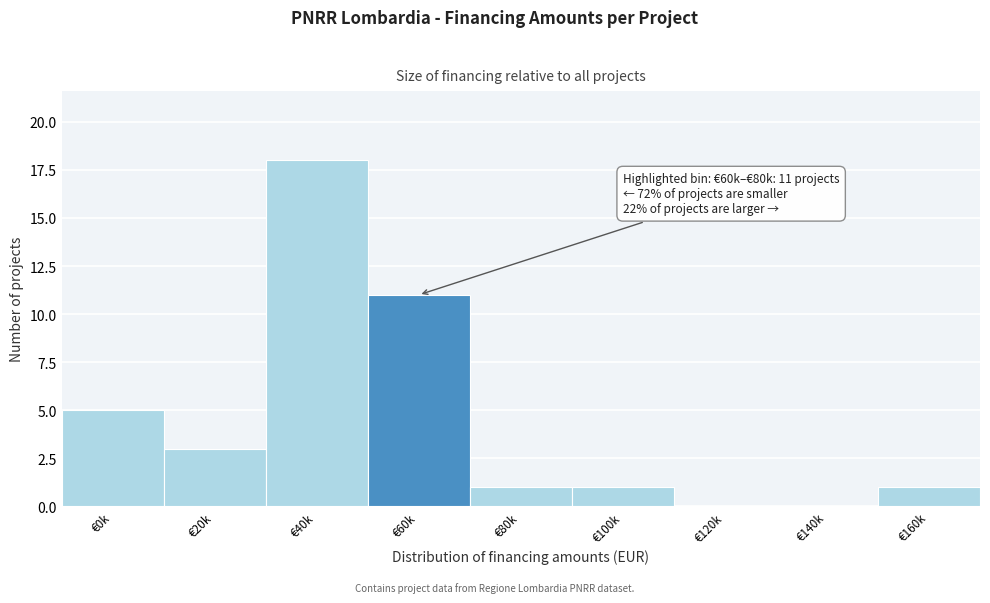

Reading left to right, transcribe all the data shown in this chart.

€0k=5	€20k=3	€40k=18	€60k=11	€80k=1	€100k=1	€120k=0	€140k=0	€160k=1